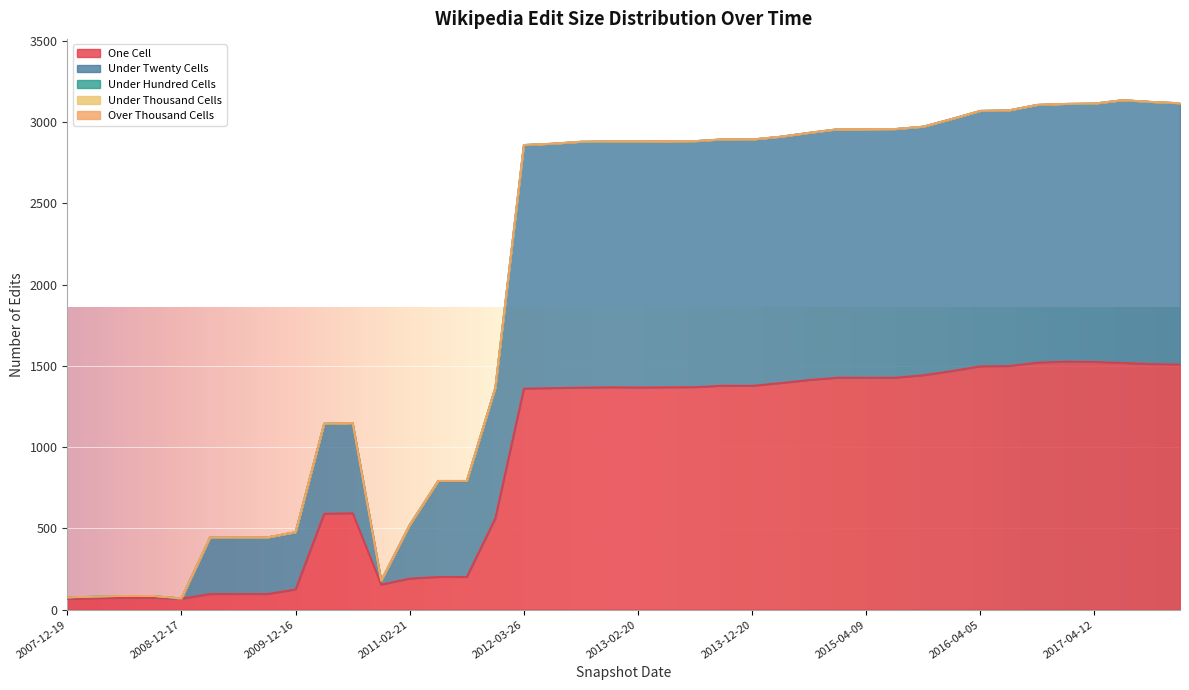

Between 2010-11-17 and 2017-07-24, which series saw the biggest shift?

under_twenty_cells